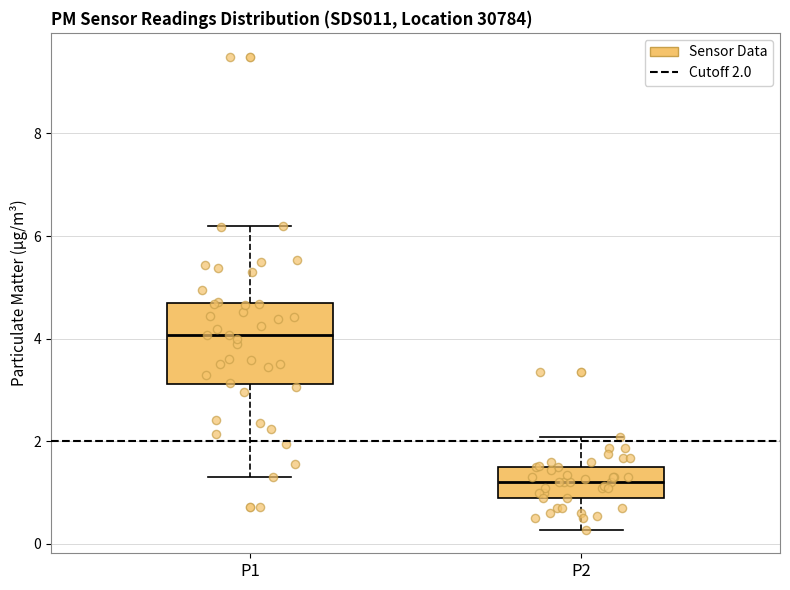

Where does the upper whisker of the box for P1 end on the y-axis? The values are not printed on the chart, so give them approximately, as read against the axis.

6.2